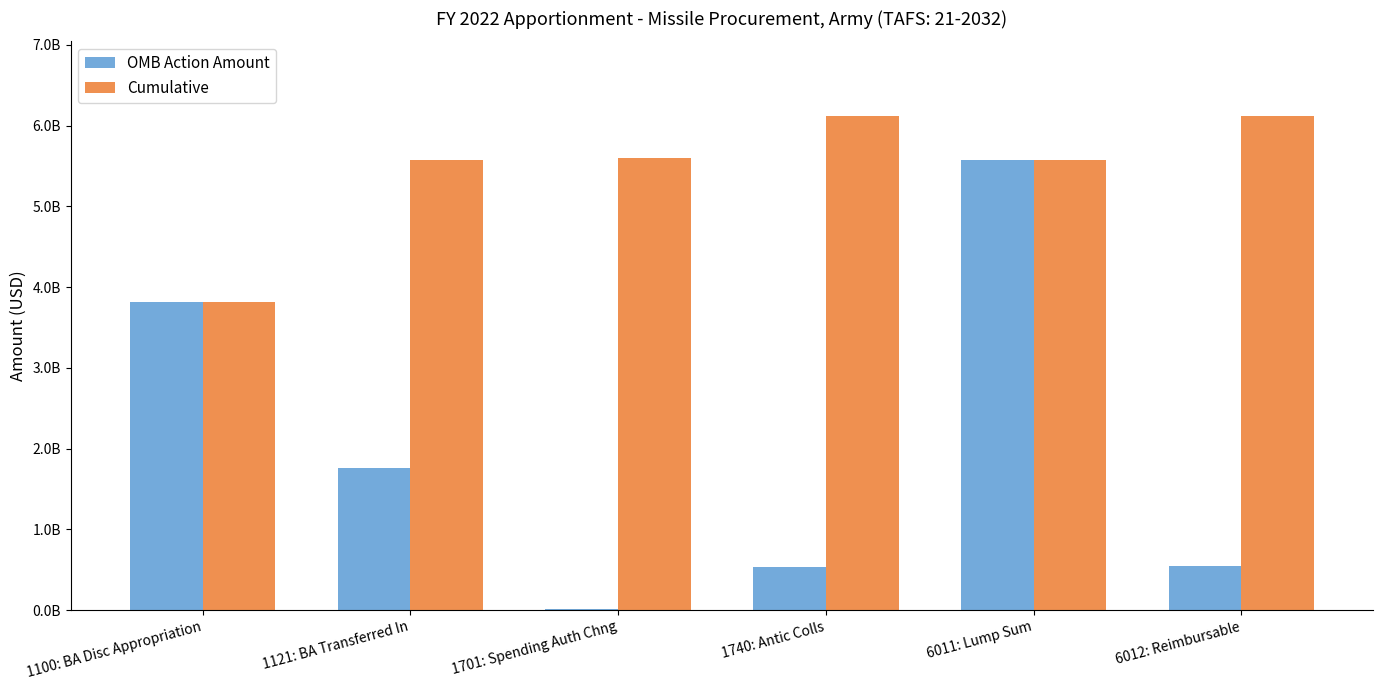

List the series in order of their peak value, lowest first.

OMB Action Amount, Cumulative